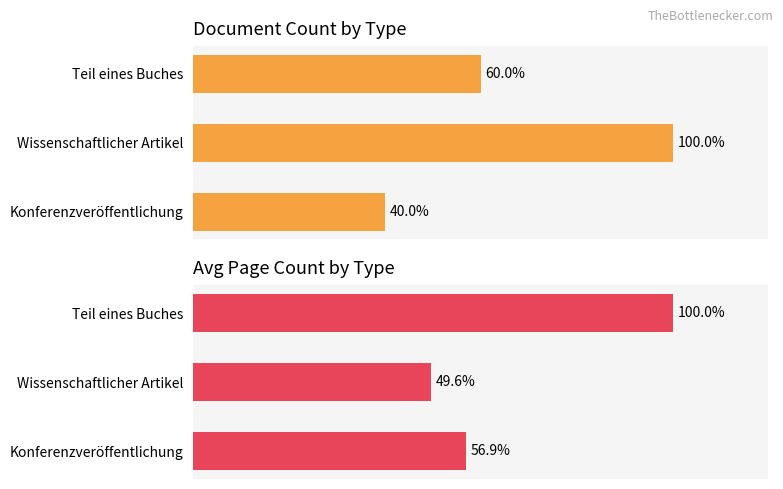

What is the spread (max minus min) of values at Konferenzveröffentlichung?

16.9